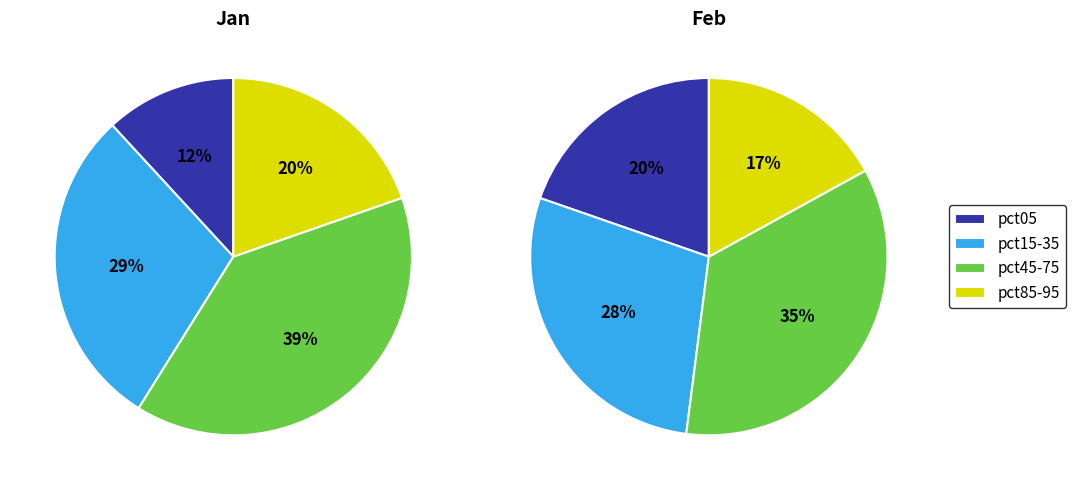

To the nearest percent, what percentage of the pie is values_jan?

20%